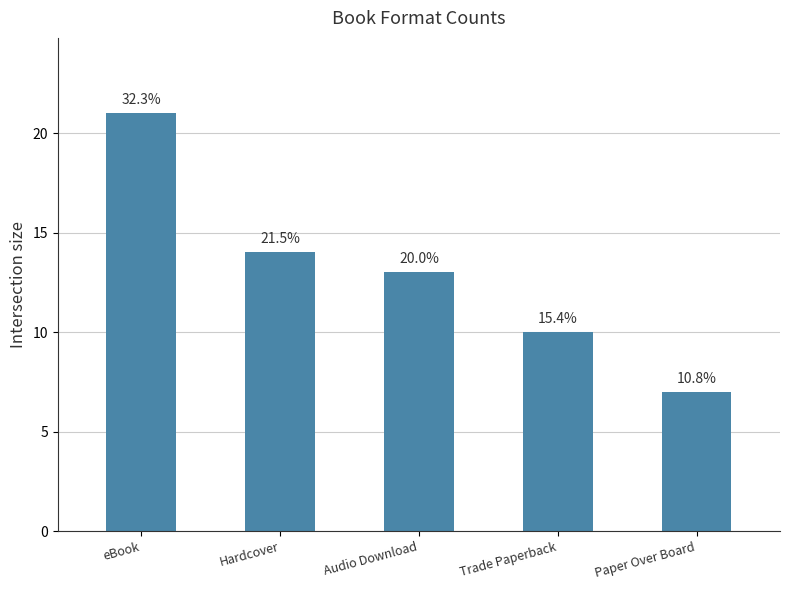

What is the average value?

13